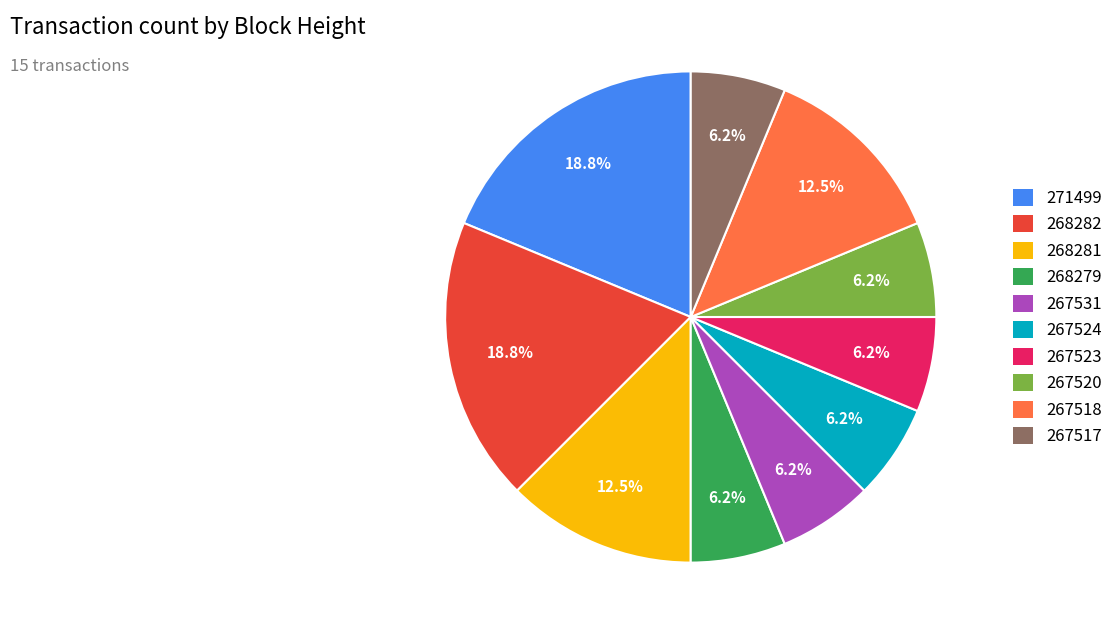

Approximately how many times larger is the value at 267520 compared to 267523?

1.0